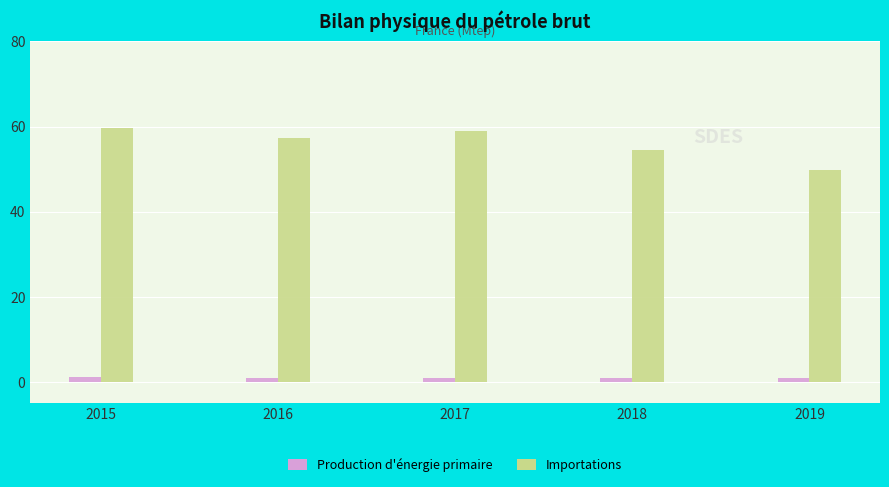

What is the sum of all Production d'énergie primaire values?

5.1